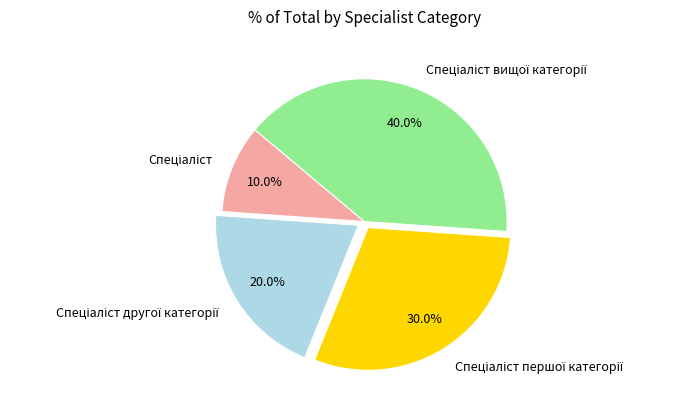

Does any single category account for the majority?

No